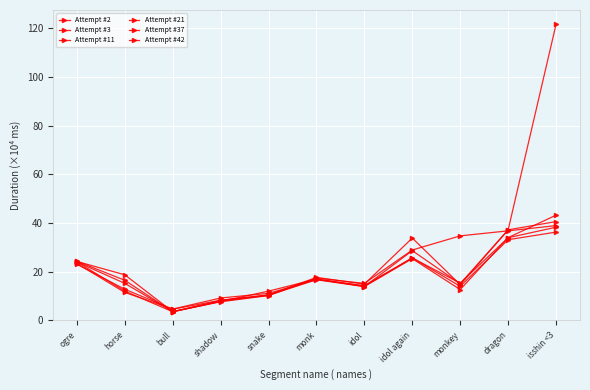

How many data points in Attempt #2 are less than 16?

5